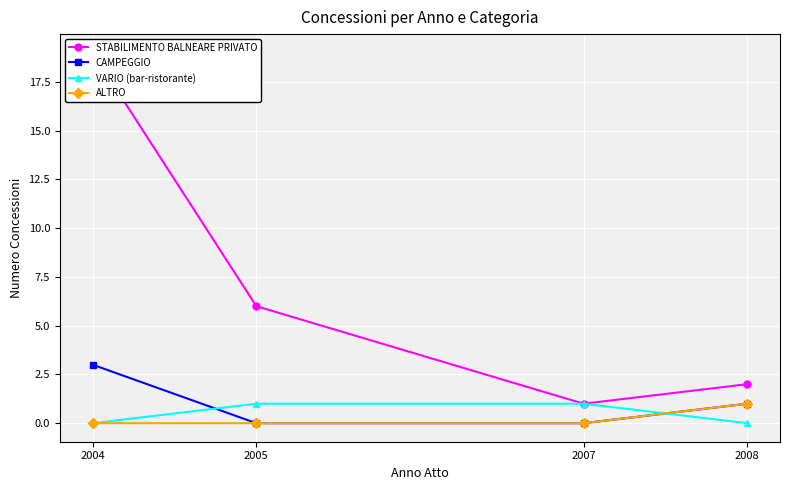

True or false: CAMPEGGIO has more than 2 interior local peaks.

False